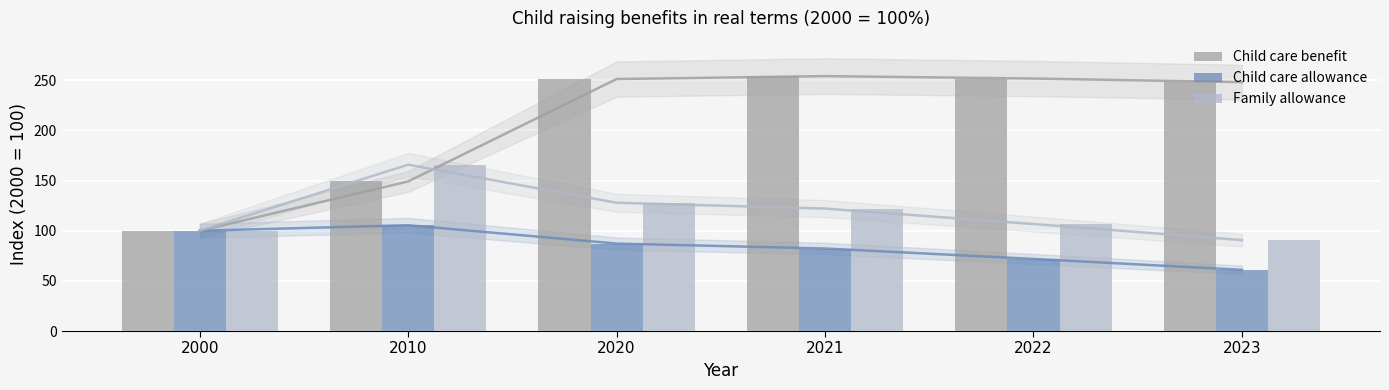

What is the lowest value of the Family allowance series?

90.7